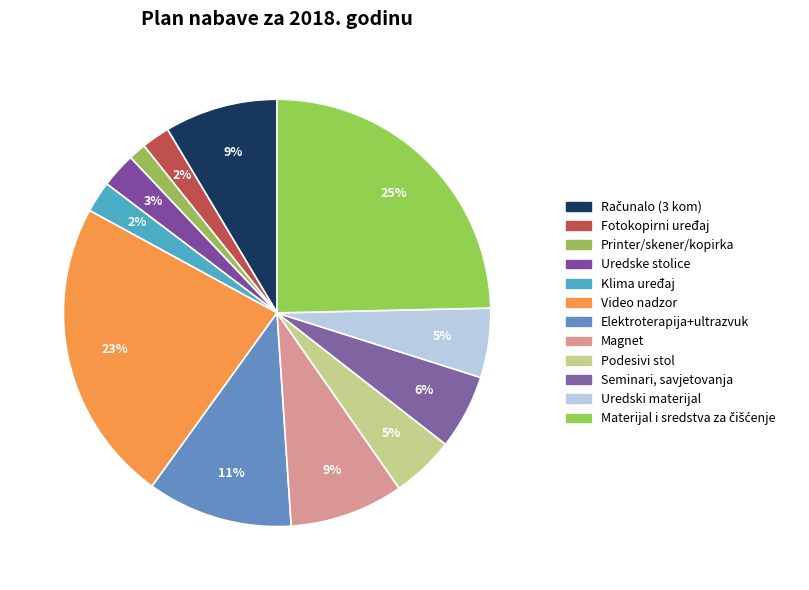

To the nearest percent, what is the average slice percentage?

8%